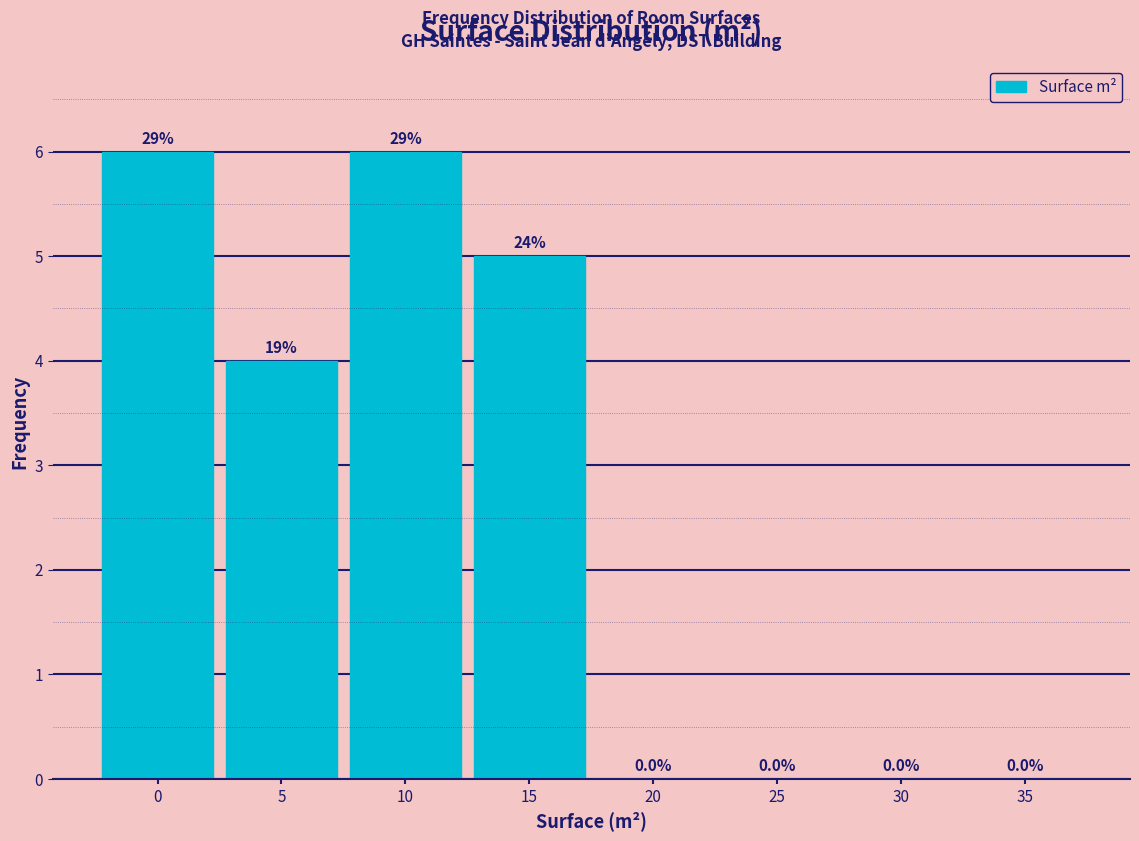

Reading left to right, what are all the values shown in this chart?

0=6	5=4	10=6	15=5	20=0	25=0	30=0	35=0